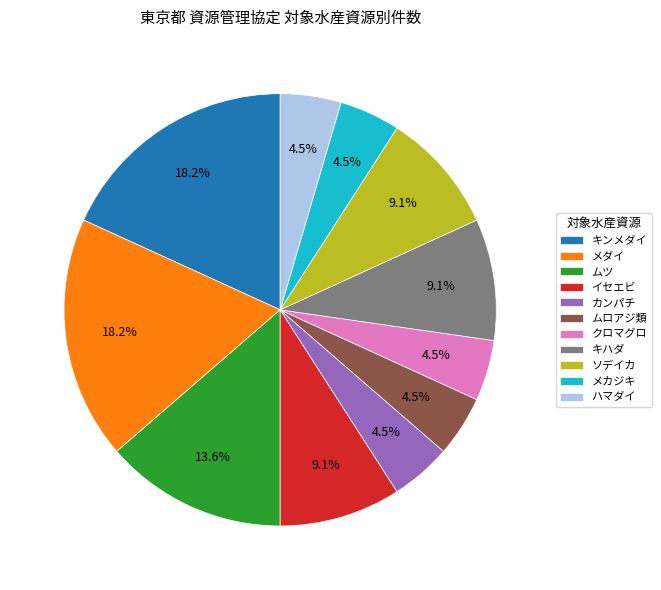

Is カンパチ the majority of the pie?

No